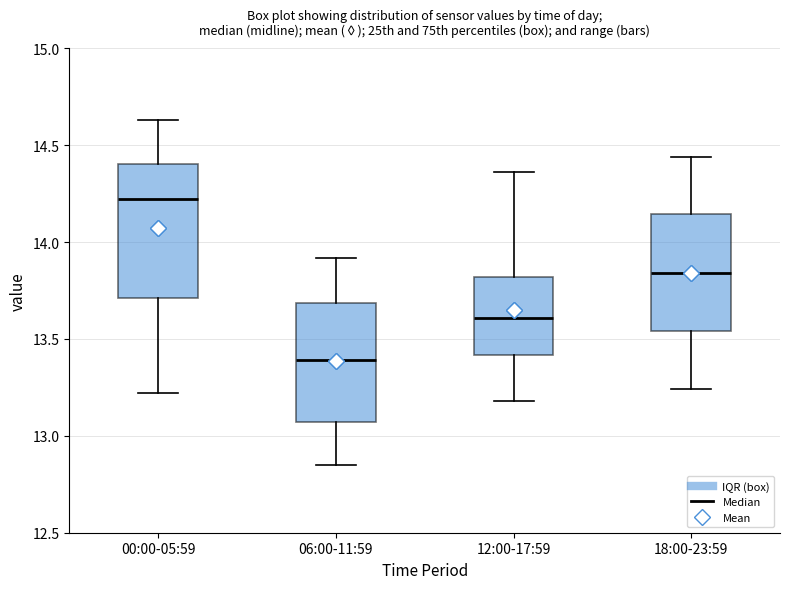

Where does the lower whisker of the box for 18:00-23:59 end on the y-axis? The values are not printed on the chart, so give them approximately, as read against the axis.

13.25